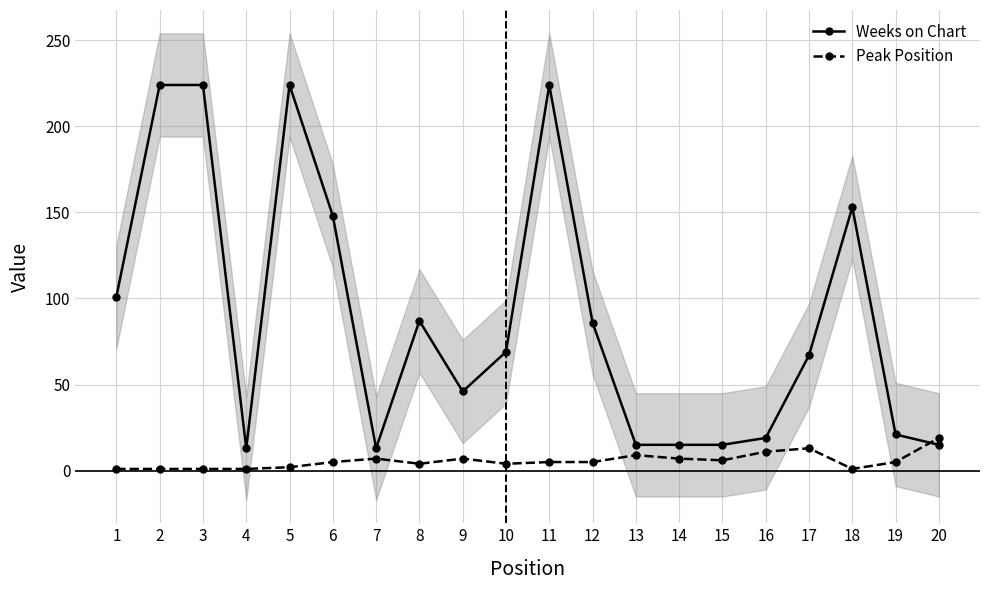

At which label is Peak Position closest to 10?

13